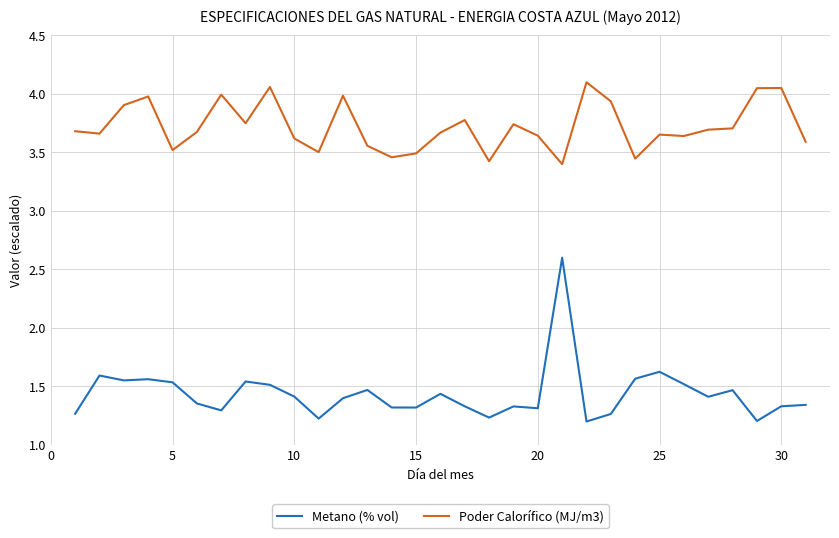

What is the smallest value displayed?

1.2